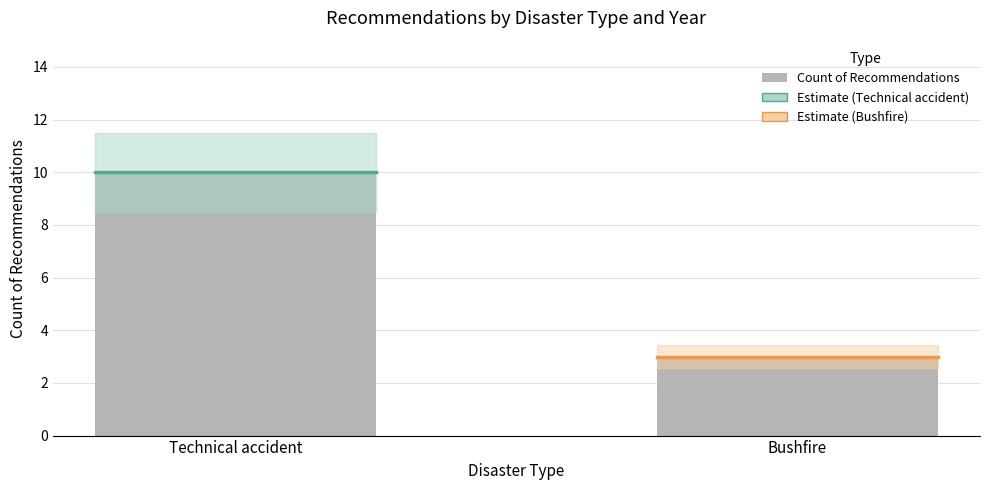

Does the chart contain any negative values?

No